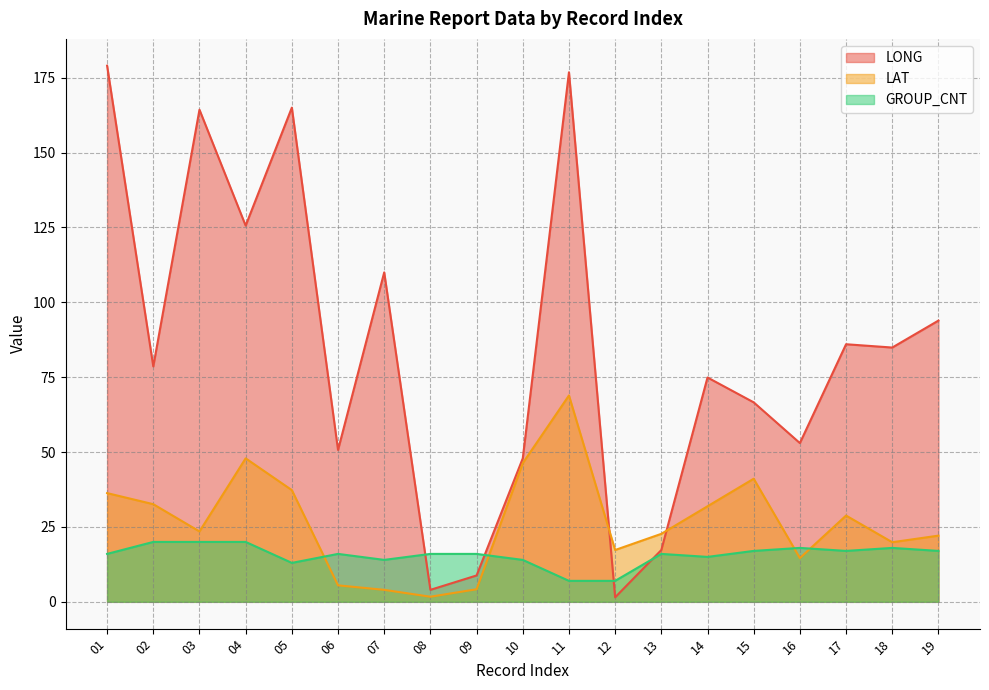

True or false: GROUP_CNT has a value of 18.0 at 16.

True